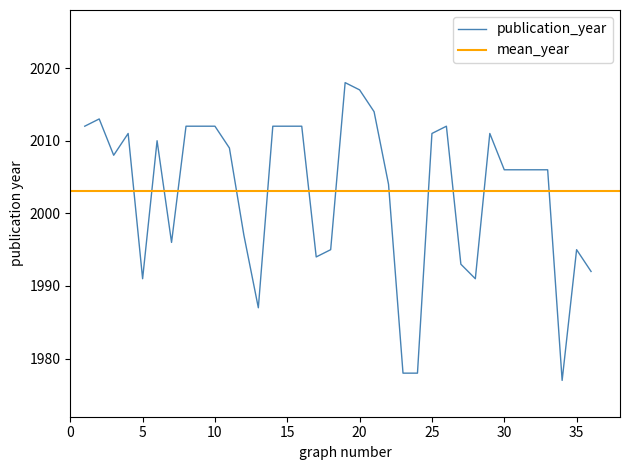

Reading left to right, list all the values displayed in this chart.

1=2012	2=2013	3=2008	4=2011	5=1991	6=2010	7=1996	8=2012	9=2012	10=2012	11=2009	12=1997	13=1987	14=2012	15=2012	16=2012	17=1994	18=1995	19=2018	20=2017	21=2014	22=2004	23=1978	24=1978	25=2011	26=2012	27=1993	28=1991	29=2011	30=2006	31=2006	32=2006	33=2006	34=1977	35=1995	36=1992